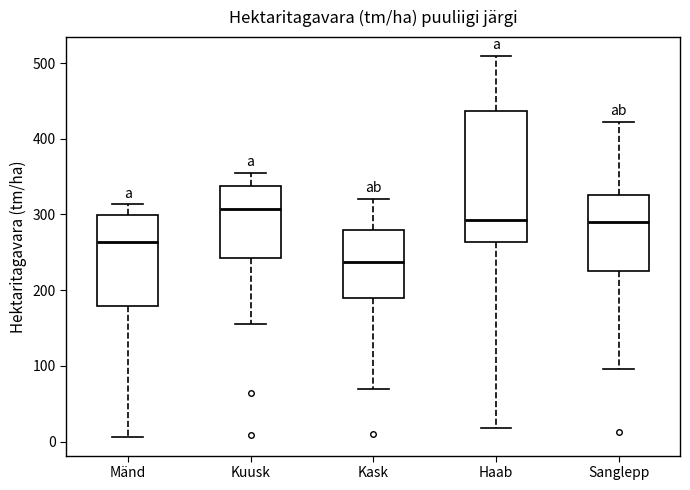

Reading left to right, transcribe this box plot: for each box, give where its median line is, the range the box spans, and where its two whiskers end, as read against the y-axis. The values are not printed on the chart, so give them approximately, as read against the axis.

Mänd: median 260, box 180 to 300, whiskers 10 to 310
Kuusk: median 310, box 240 to 340, whiskers 150 to 350
Kask: median 240, box 190 to 280, whiskers 70 to 320
Haab: median 290, box 260 to 440, whiskers 20 to 510
Sanglepp: median 290, box 220 to 330, whiskers 100 to 420